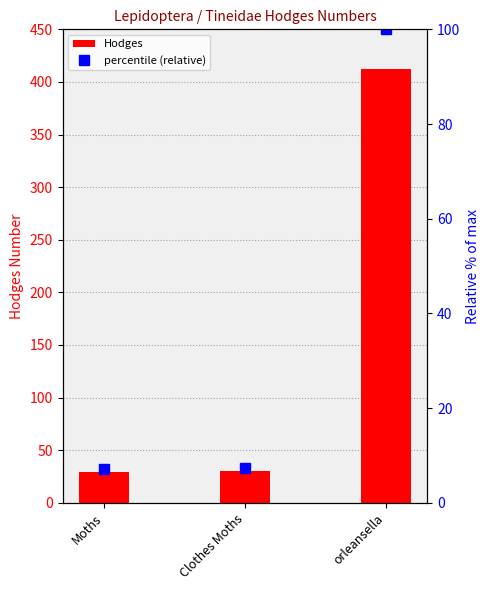

True or false: Hodges has a value of 49.1 at Moths.

False